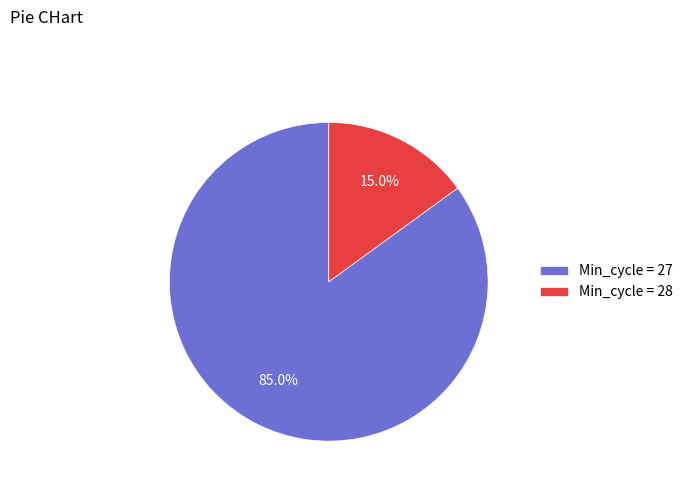

Is the sum of Min_cycle = 27 and Min_cycle = 28 greater than half?

Yes